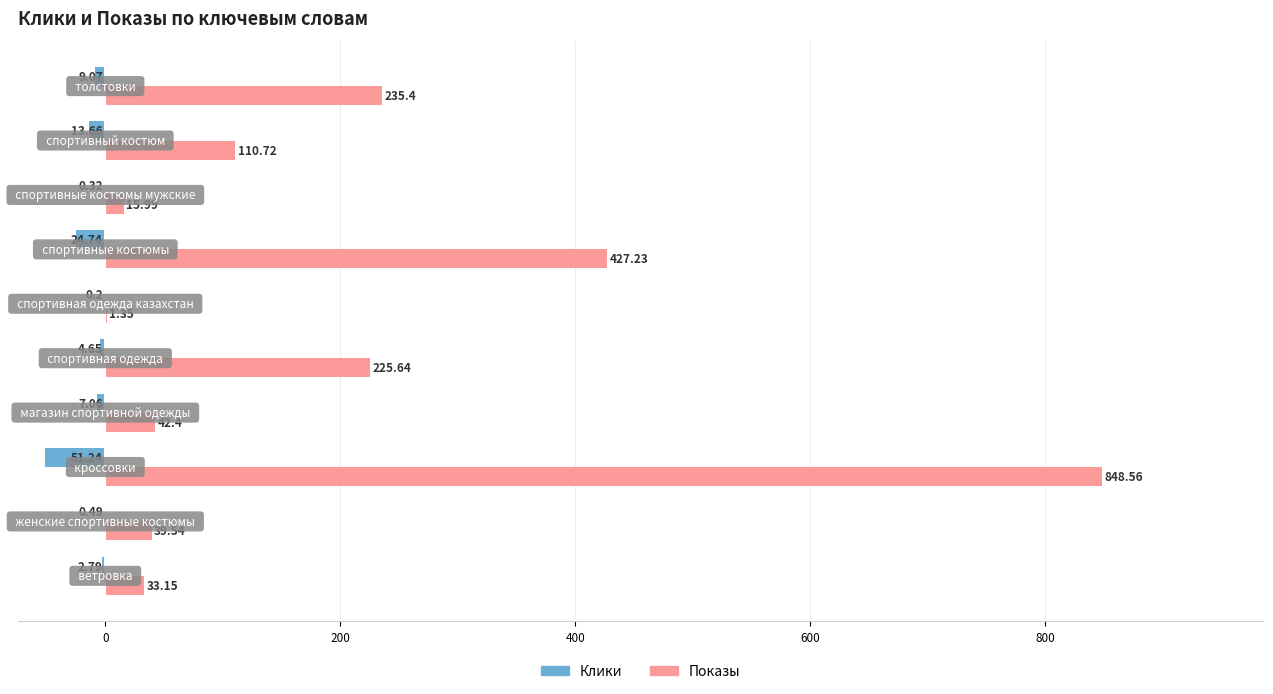

Which series has the largest total across all categories?

Показы